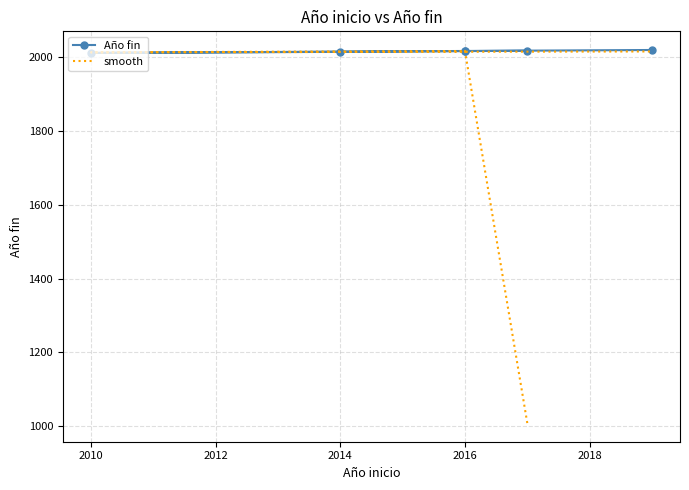

How many categories are shown in the chart?

6